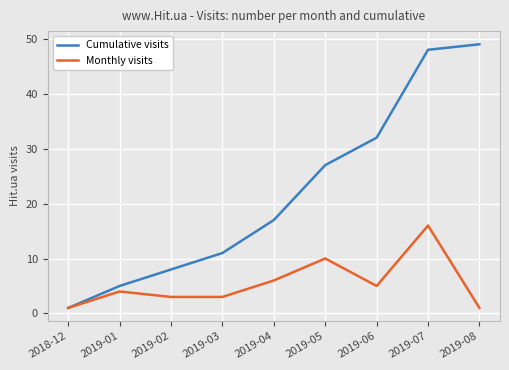

True or false: Cumulative visits has more than 1 interior local peaks.

False